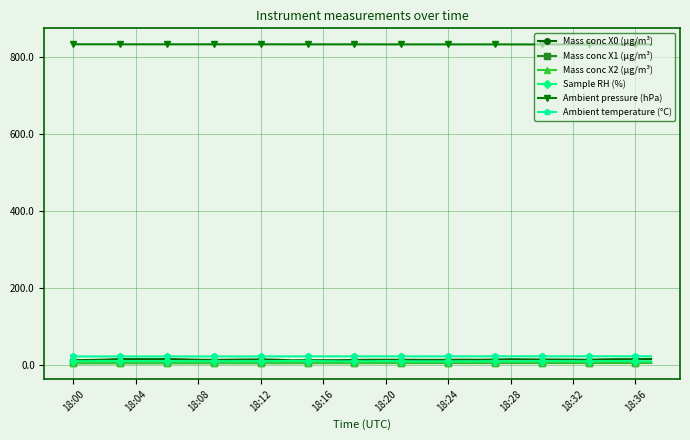

True or false: Sample RH (%) and Mass conc X1 (μg/m³) intersect in this chart.

False